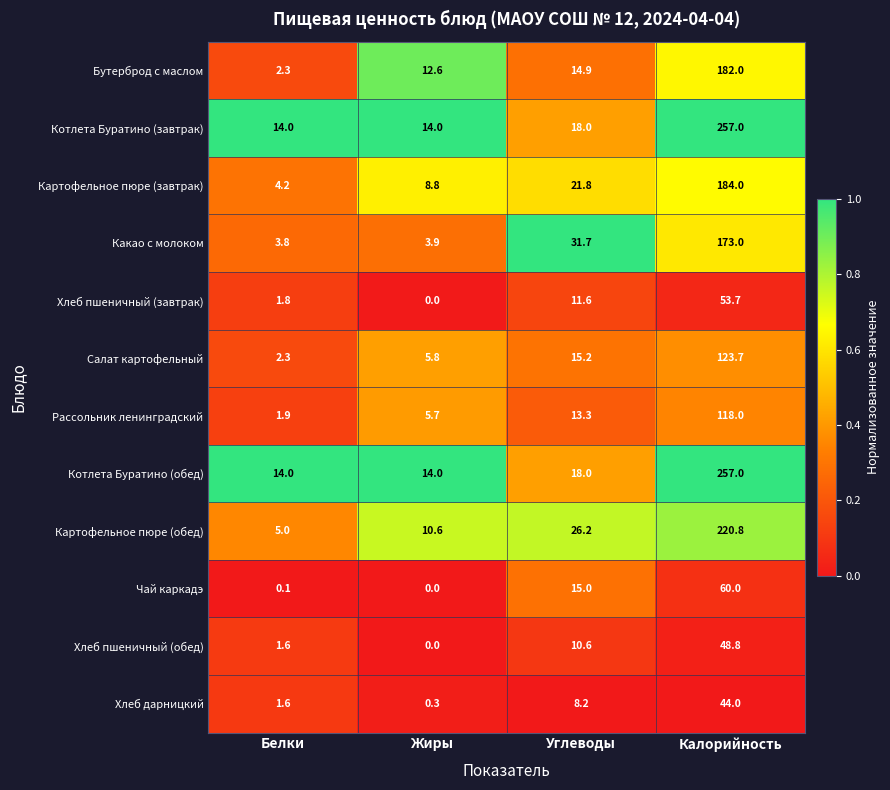

At which category is the sum across all series the highest?

Калорийность